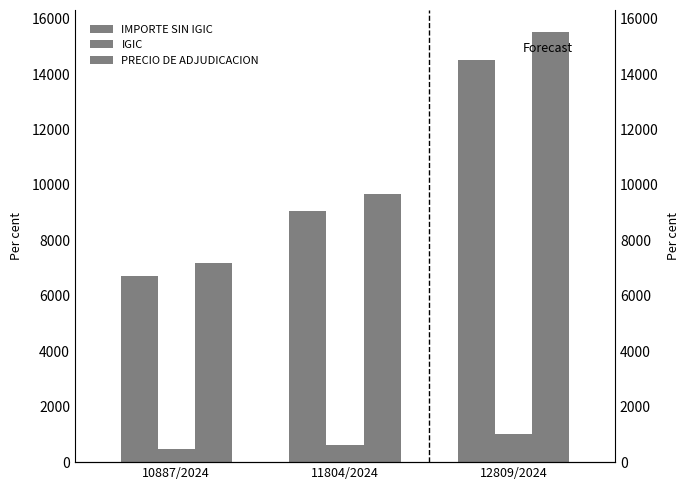

Rank the series at 12809/2024 from lowest to highest value.

IGIC, IMPORTE SIN IGIC, PRECIO DE ADJUDICACION